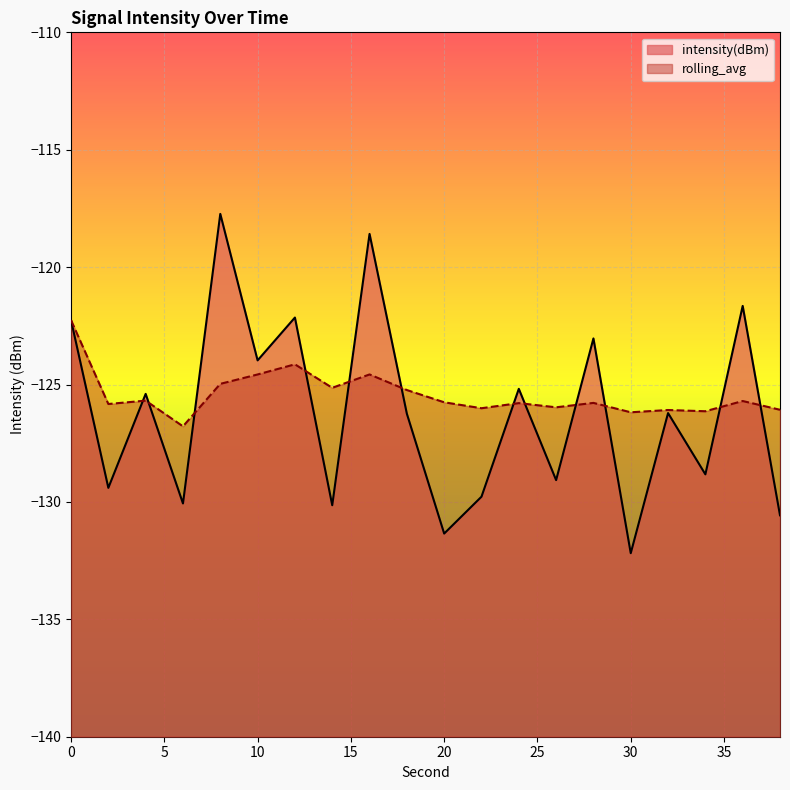

How many lines are shown in the chart?

2